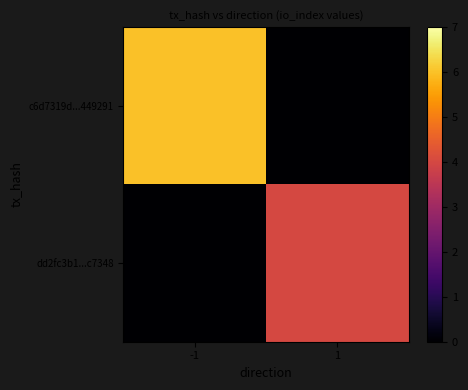

What is the spread (max minus min) of values at 1?

4